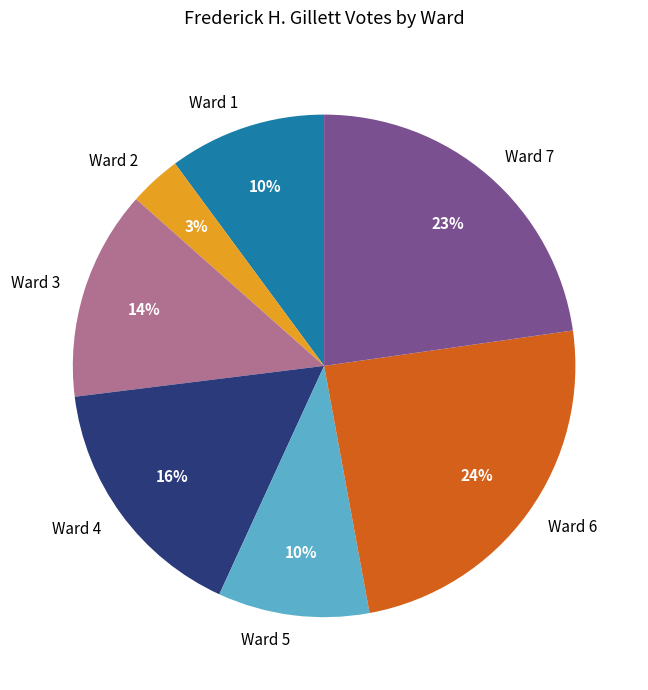

The Ward 6 slice represents 24% of the pie. True or false?

True